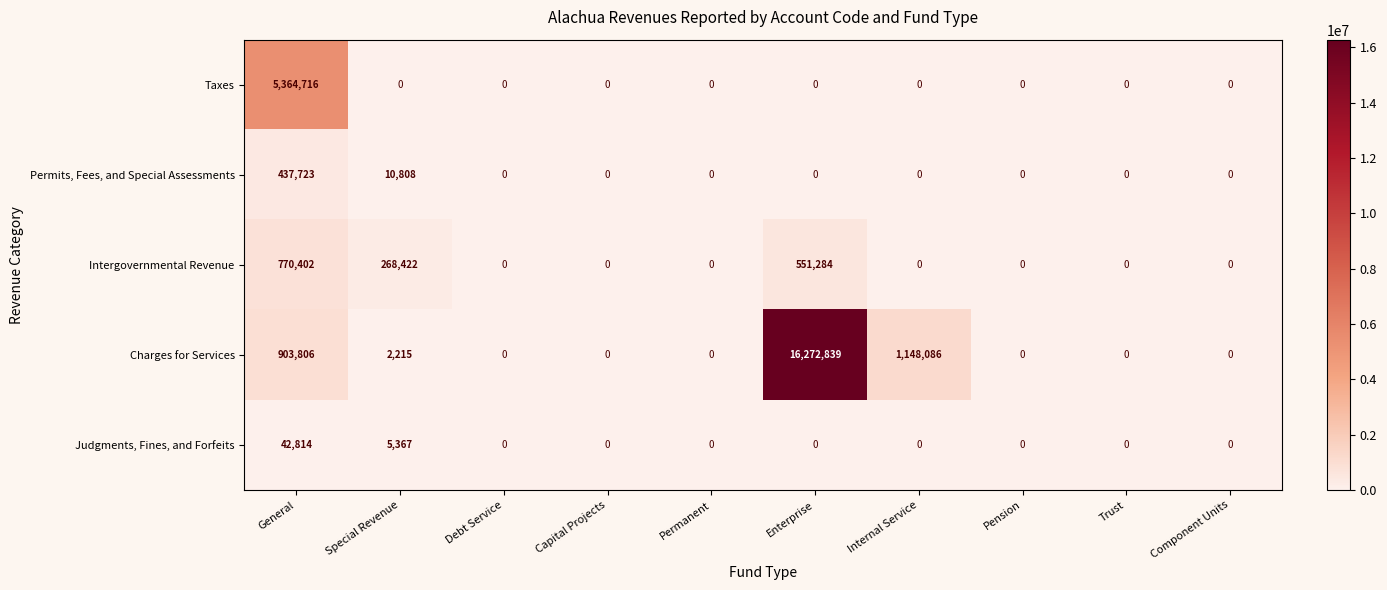

Which series has the largest total across all categories?

Charges for Services